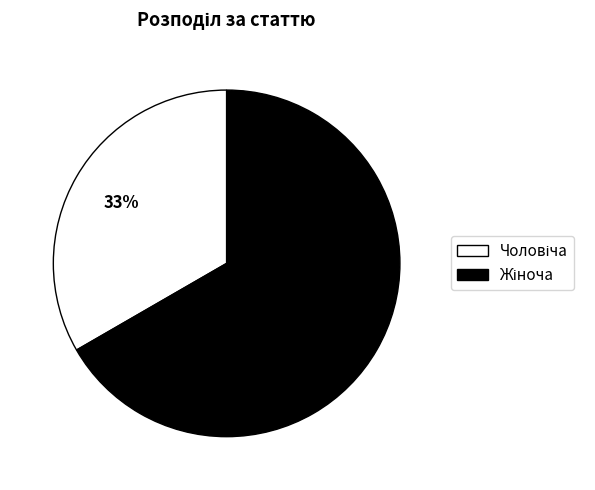

To the nearest percent, what is the average slice percentage?

50%